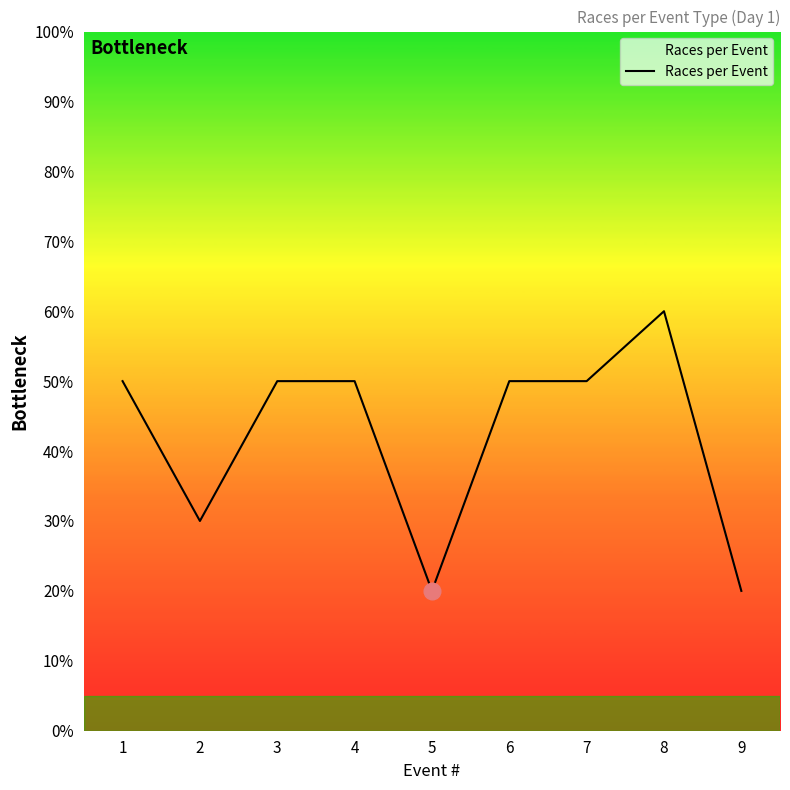

Rank the categories by value from highest to lowest.

8, 1, 3, 4, 6, 7, 2, 5, 9